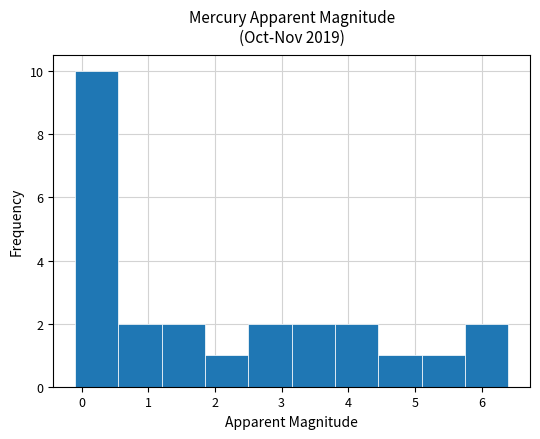

How tall is the bar that spans 2.50 to 3.15 on the x-axis? Neither the bar edges nor the heights are printed on the chart, so give them approximately, as read against the axes.

2